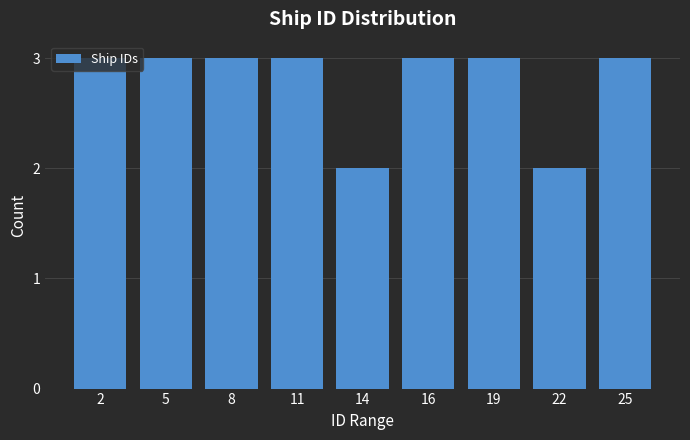

The value at 25 is 2. True or false?

False